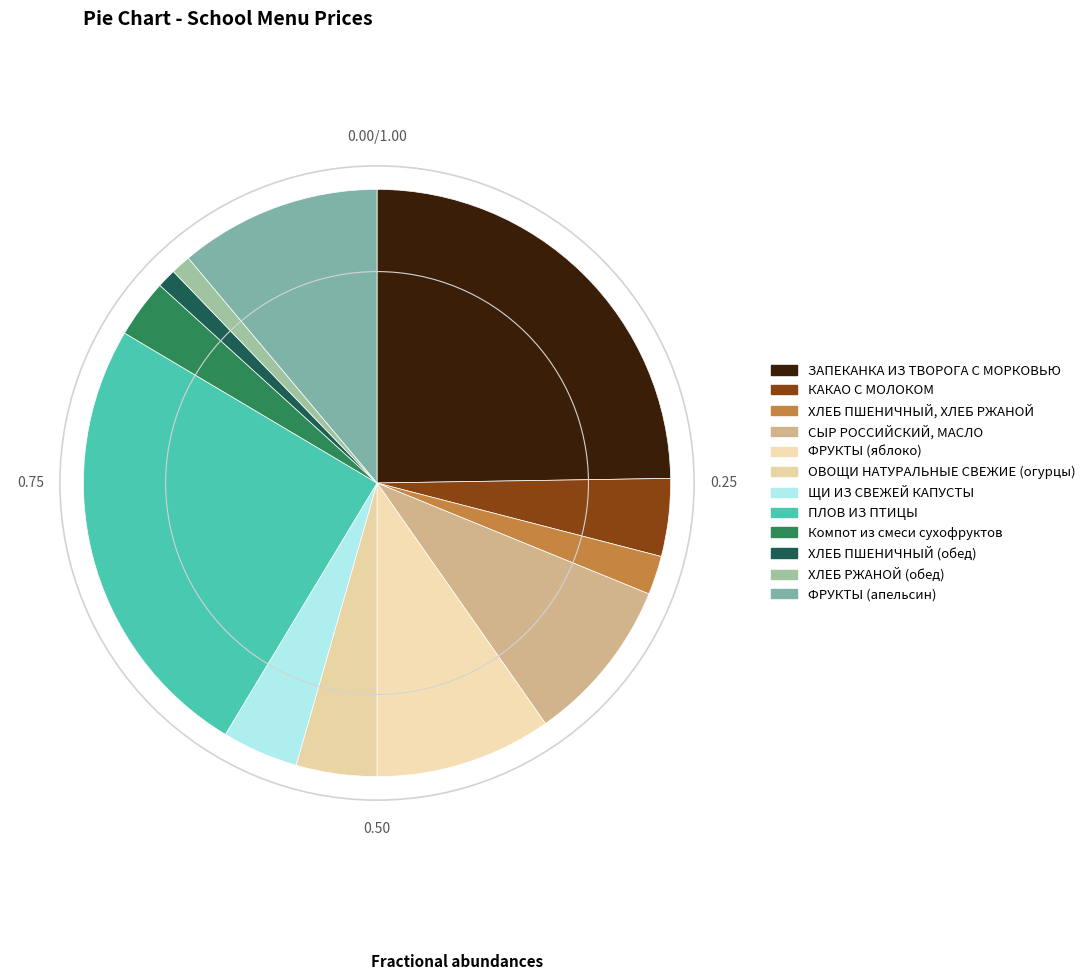

To the nearest percent, what is the average slice percentage?

8%